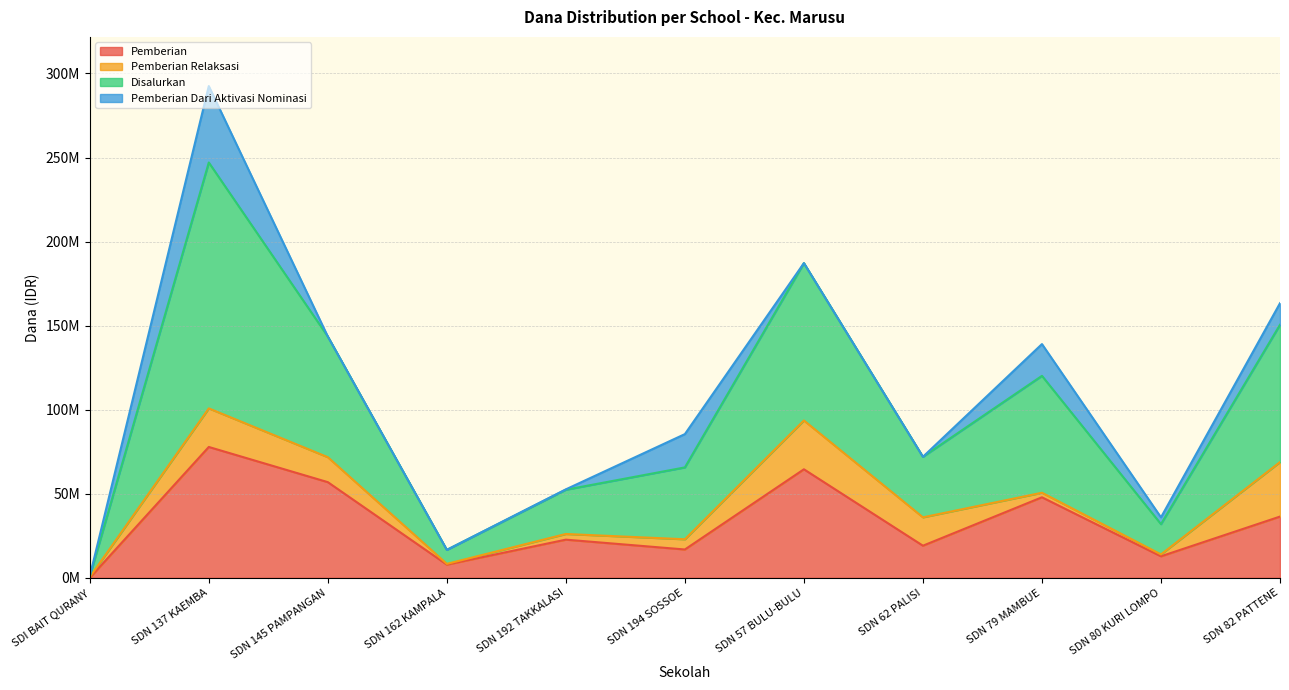

Which series has the largest total across all categories?

Disalurkan